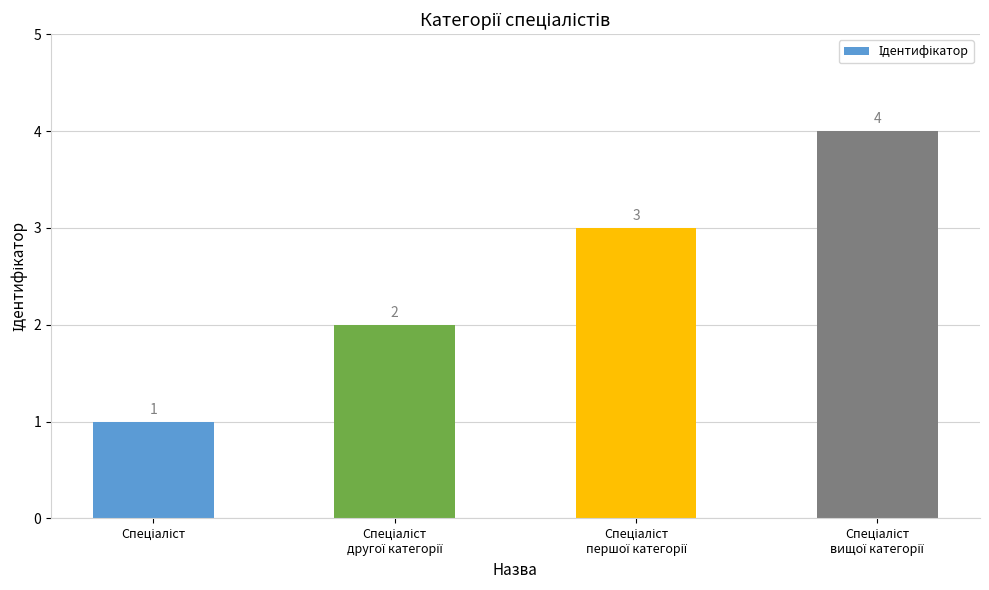

Count the number of data series in this chart.

1